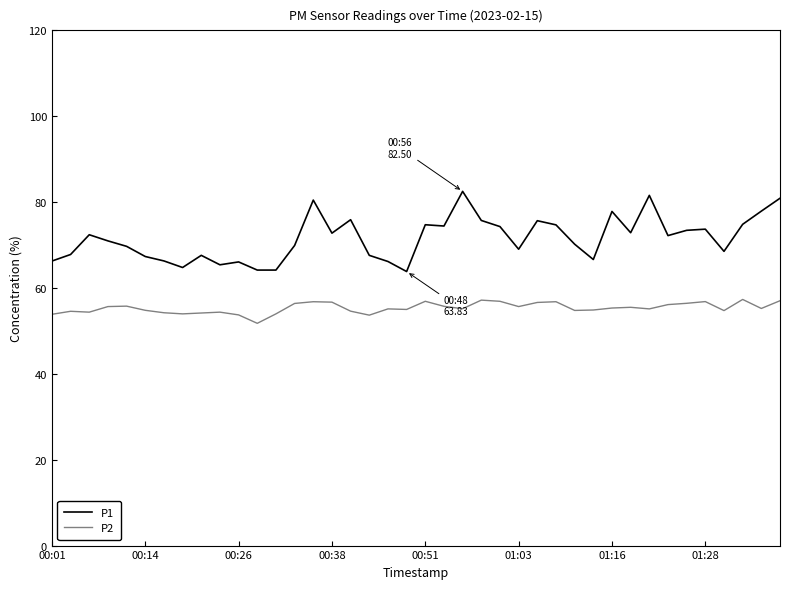

Which series has the largest range (max minus min)?

P1